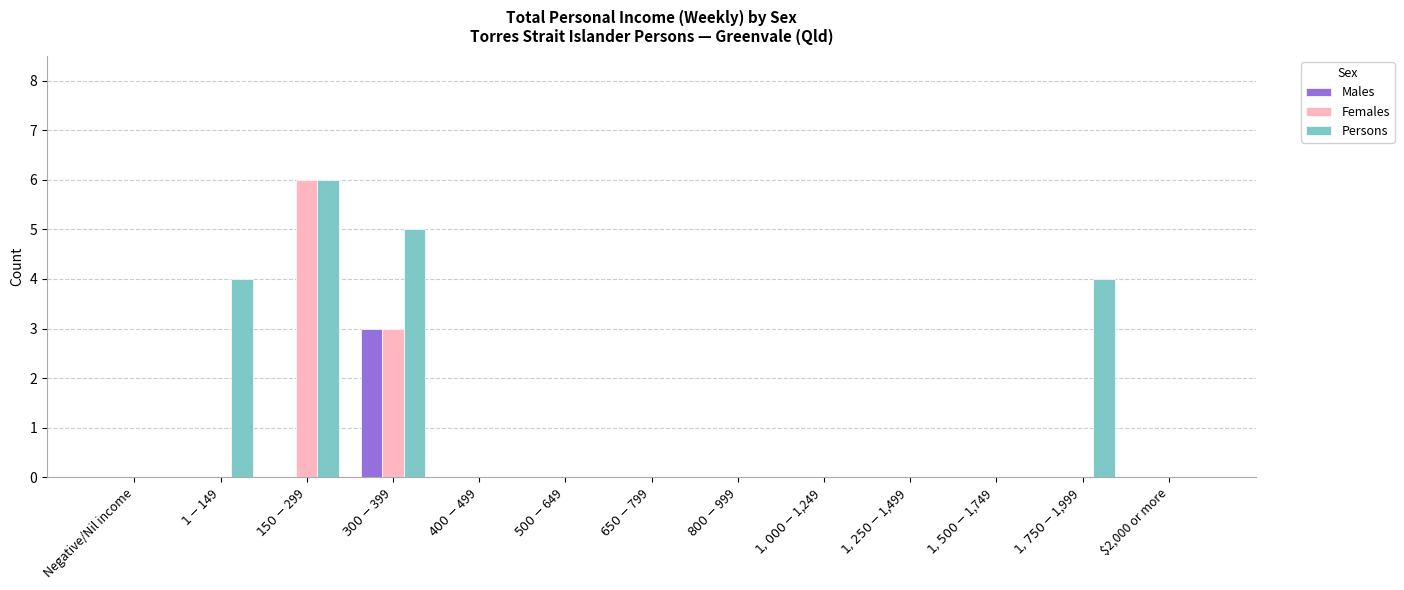

What is the sum of all Males values?

3